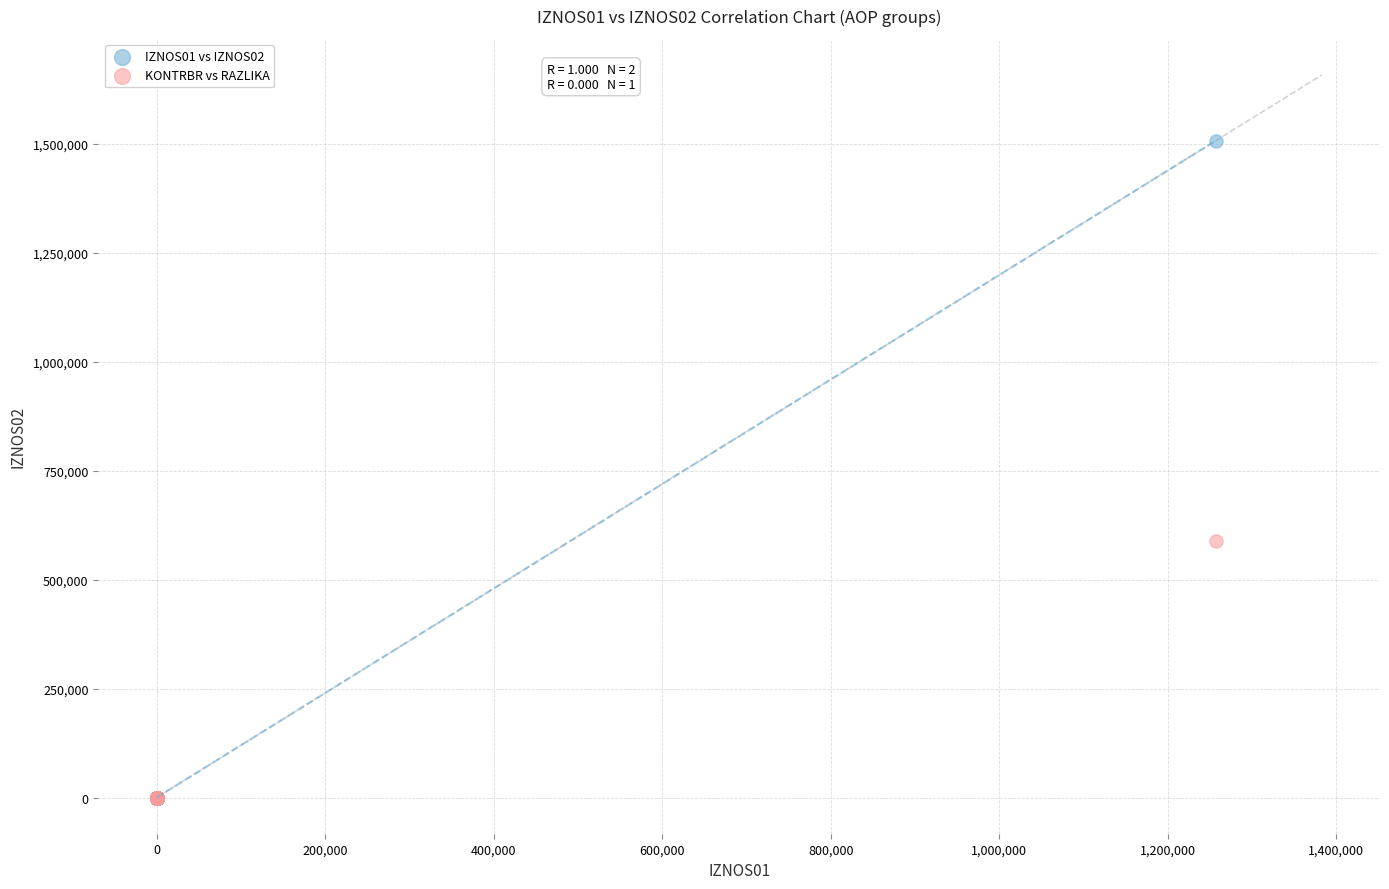

Across all series, what Y value is closest to 753389?

587643.9